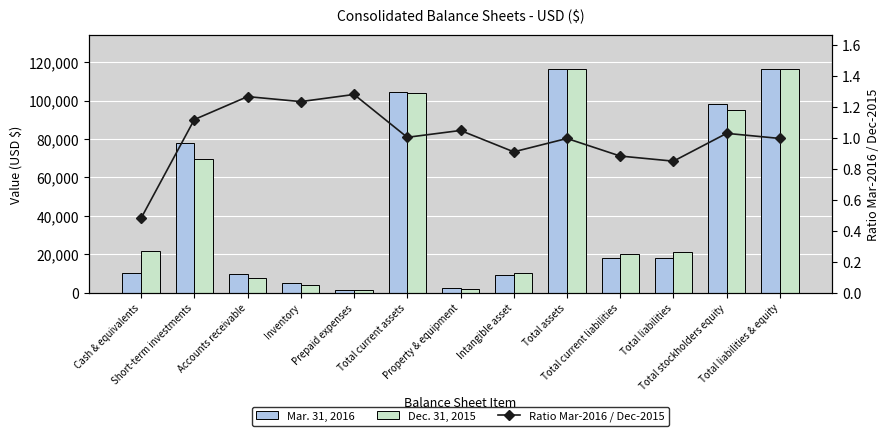

What is the average value of the Ratio Mar-2016 / Dec-2015 series?

1.0